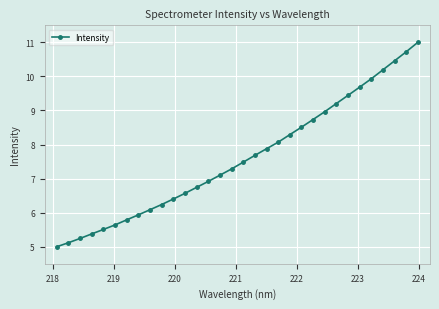

What is the sum of all values?

243.2